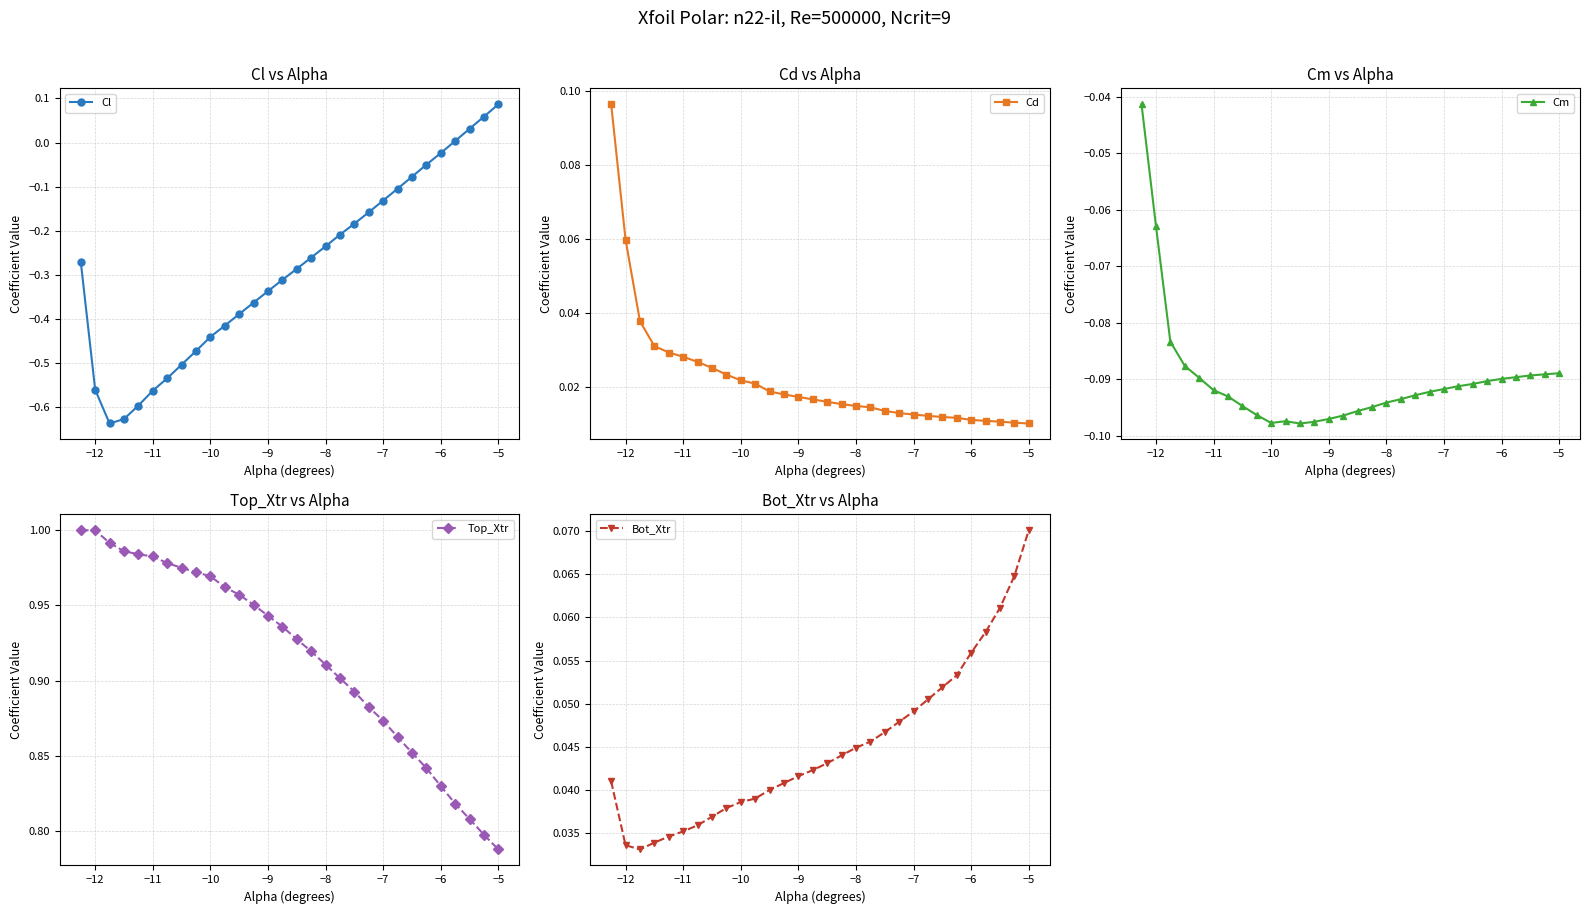

The value of Cm at −8 is -0.0. True or false?

False